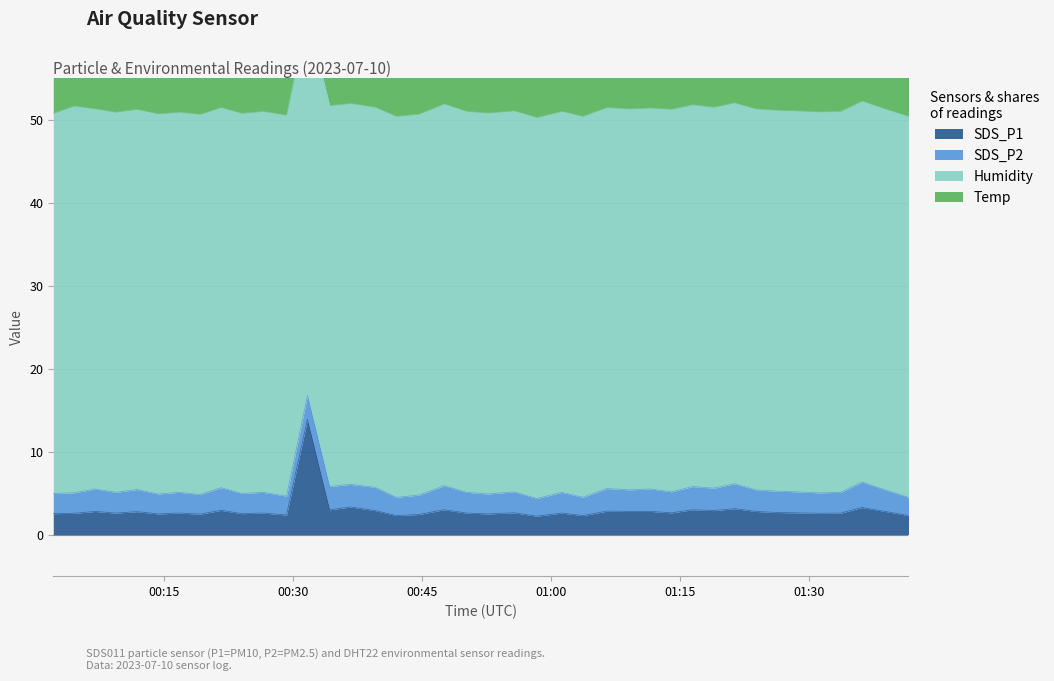

Read the Temp value at 2023/07/10 01:33:39.

24.0